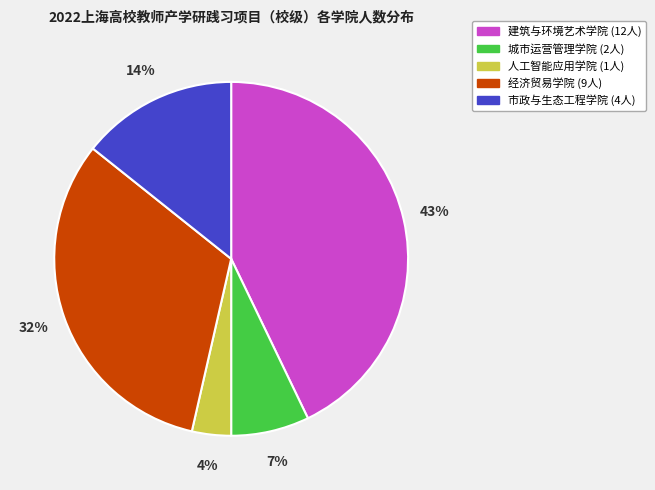

Which has a higher value, 建筑与环境艺术学院 or 经济贸易学院?

建筑与环境艺术学院